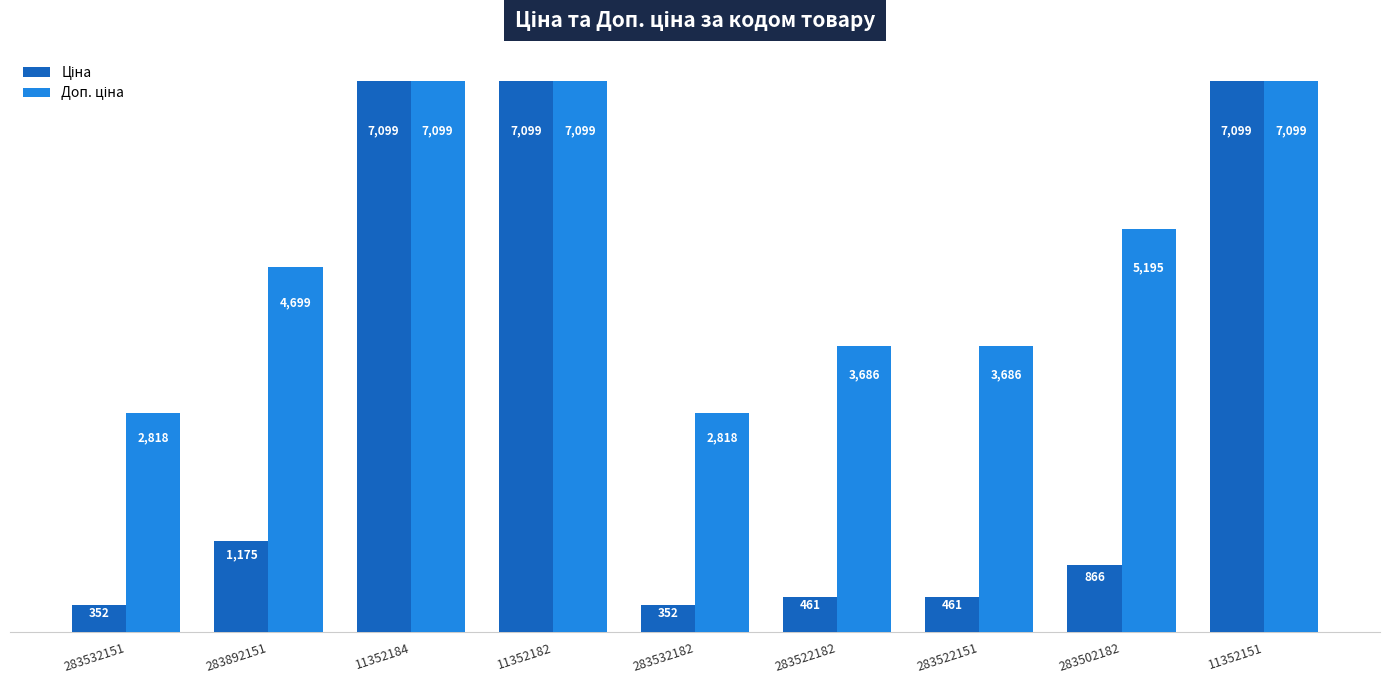

Are the bars grouped side by side (vs. stacked)?

Yes